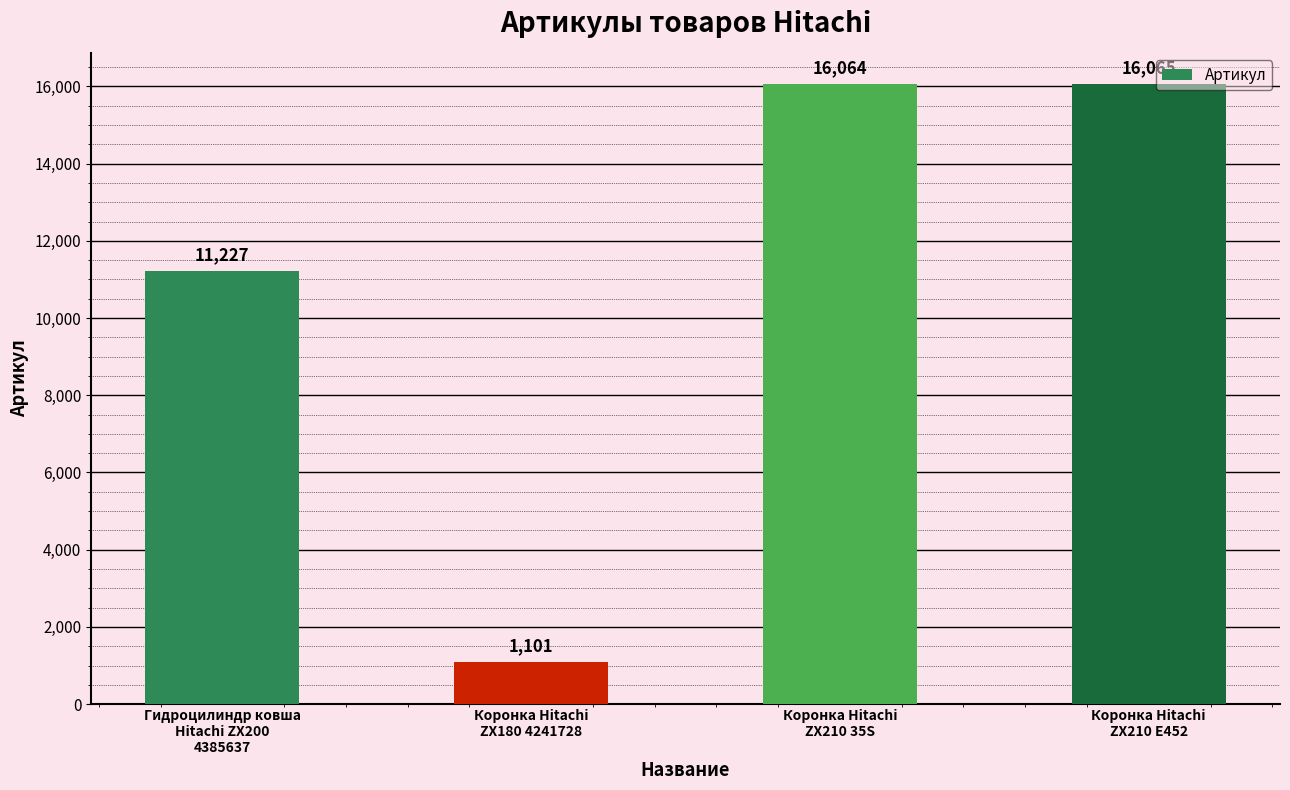

How many values are below 16064?

2